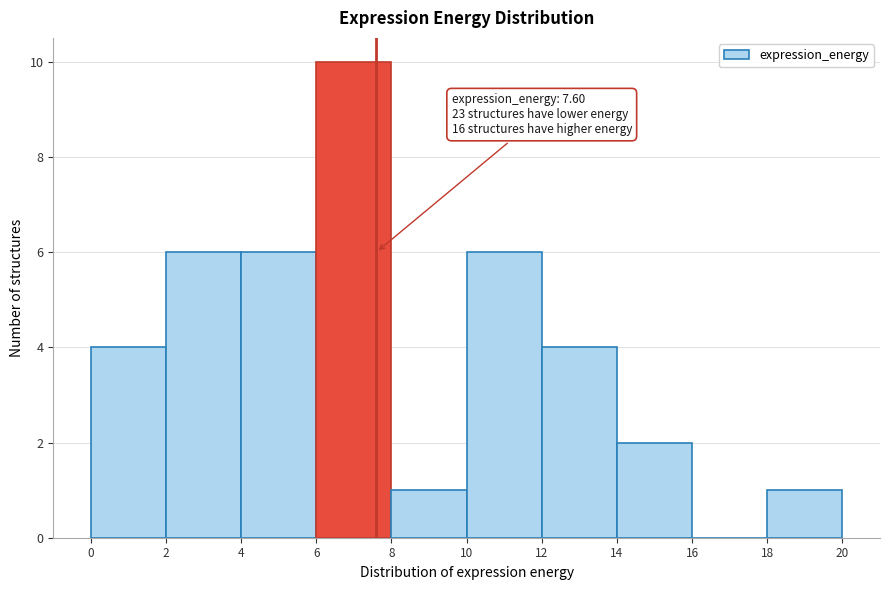

Which range on the x-axis has the tallest bar?

6 to 8